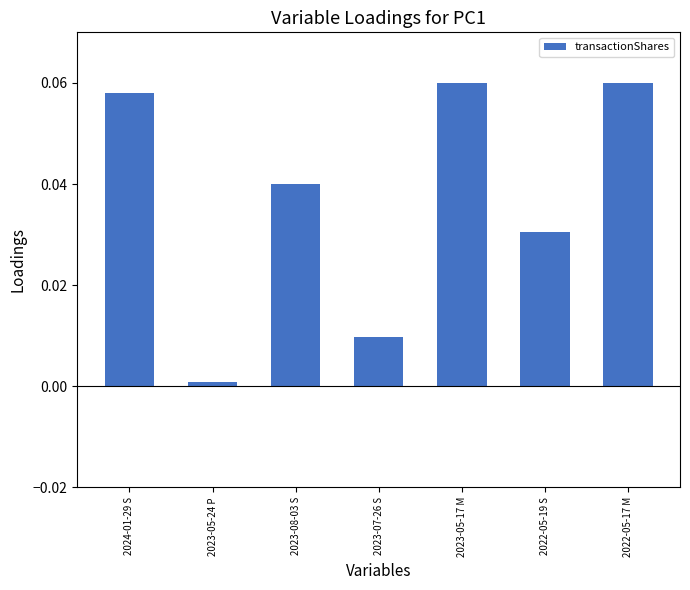

At which category does the chart reach its minimum across all series?

2023-05-24 P